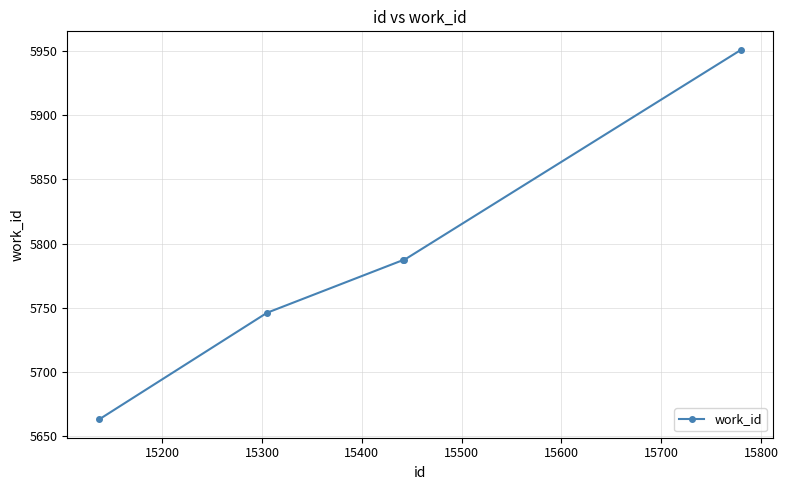

True or false: the data has more than 2 interior local peaks.

False